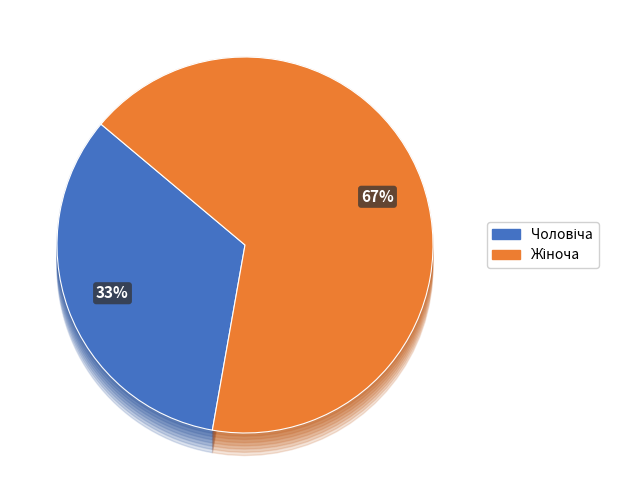

Rank the categories by value from lowest to highest.

Чоловіча, Жіноча